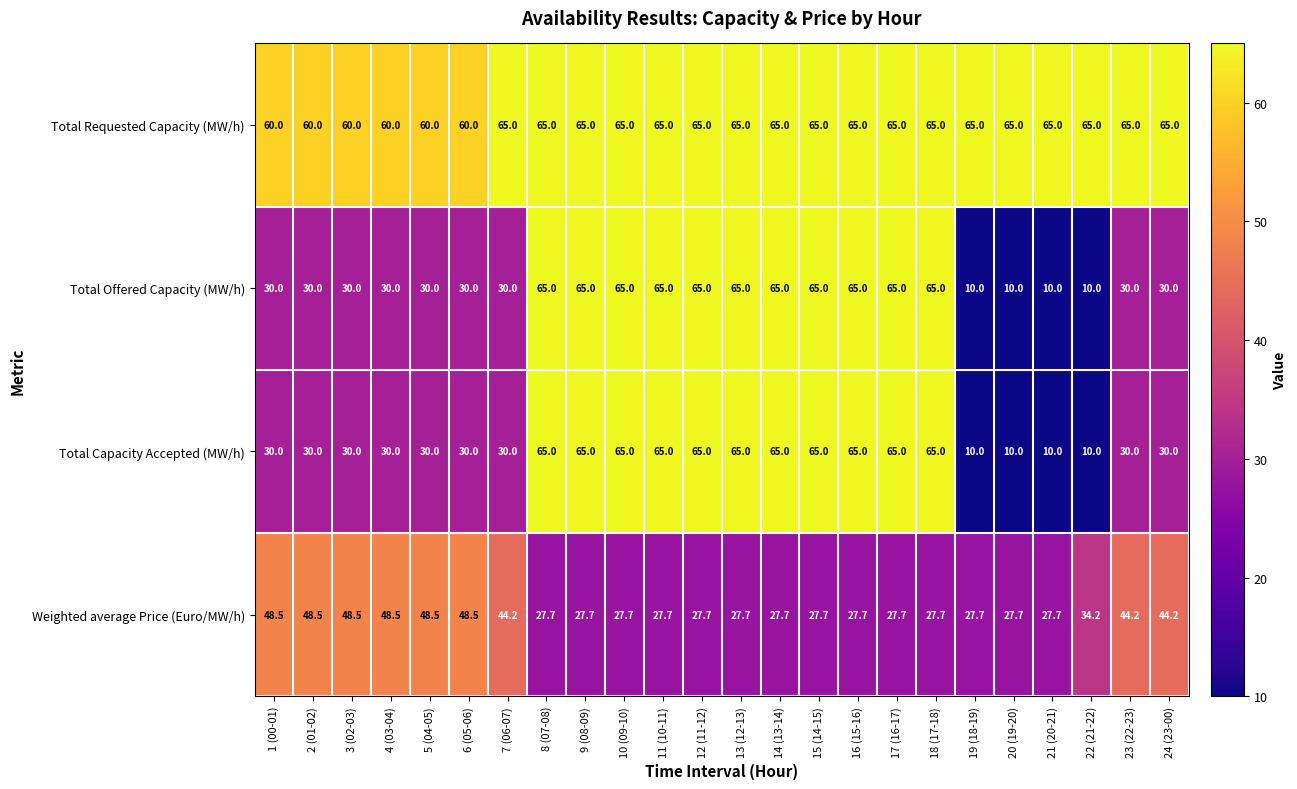

Which series has the largest total across all categories?

Total Requested Capacity (MW/h)